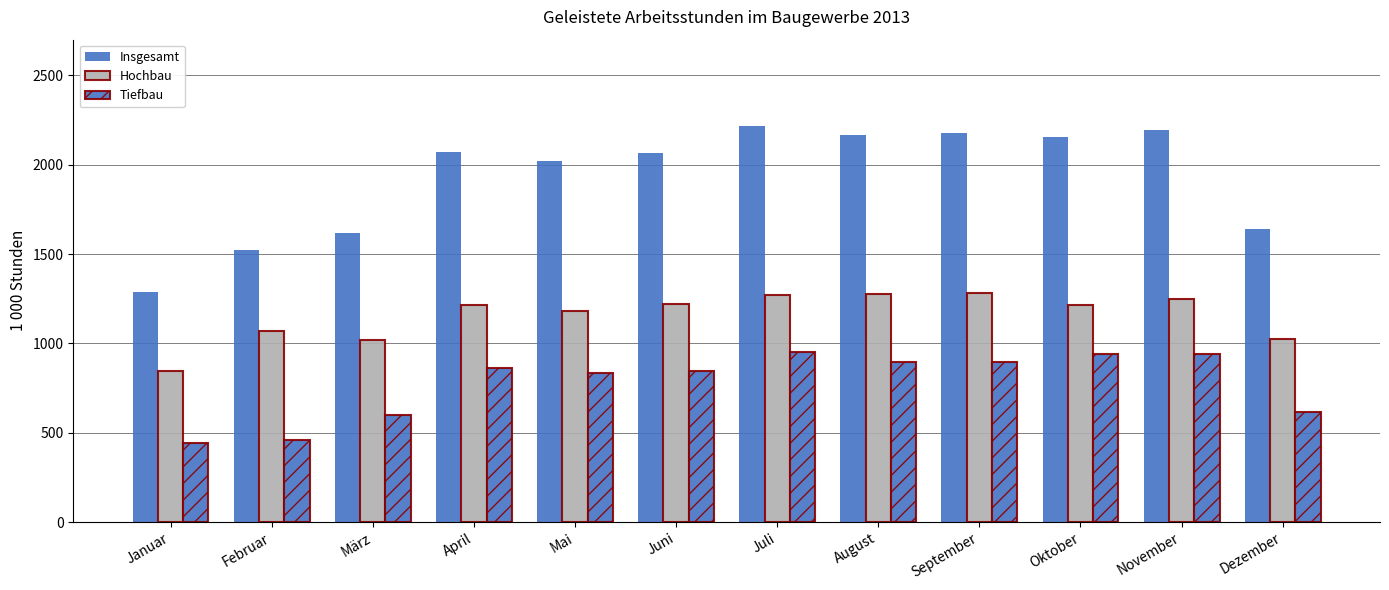

What is the minimum value for Hochbau?

846